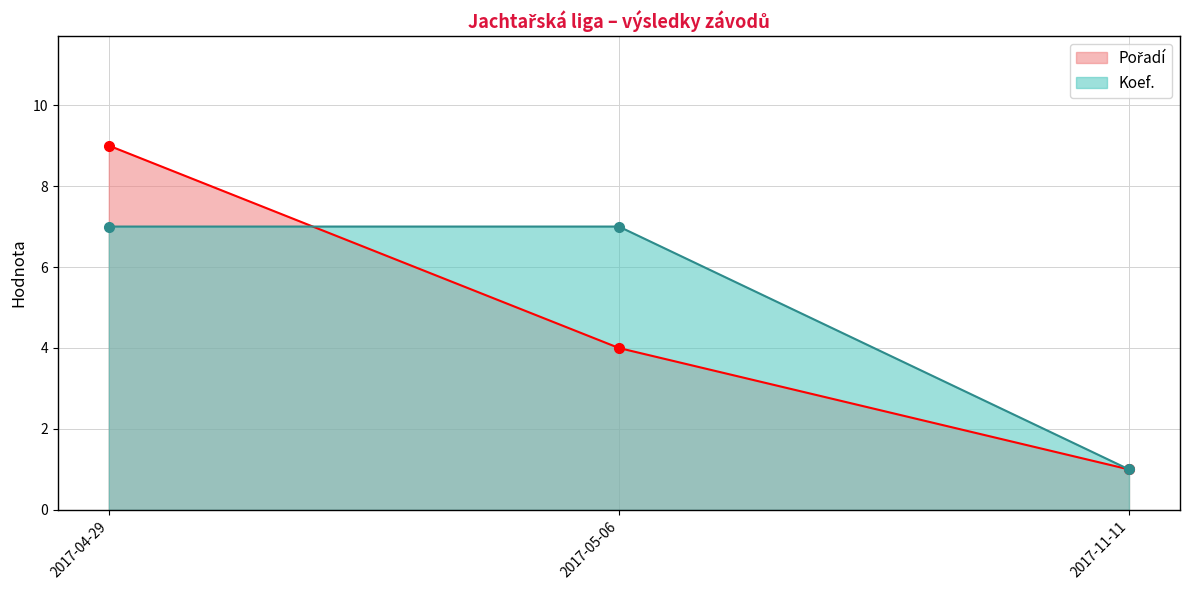

How many data points in Pořadí are less than 4?

1